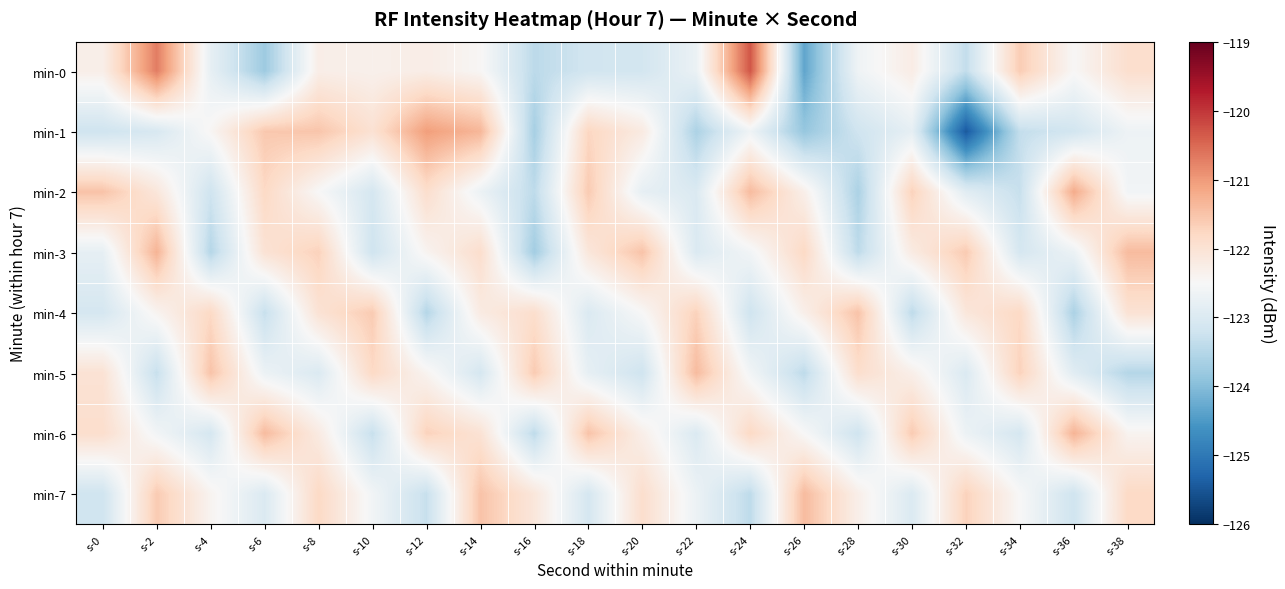

Reading left to right, extract all data points from this chart.

min-0: s-0=-122.3	s-2=-120.7	s-4=-122.8	s-6=-123.8	s-8=-122.3	s-10=-122.3	s-12=-122.3	s-14=-122.5	s-16=-123.4	s-18=-123.2	s-20=-123.1	s-22=-122.7	s-24=-120.3	s-26=-124.3	s-28=-122.6	s-30=-122.2	s-32=-123.4	s-34=-121.6	s-36=-122.5	s-38=-121.9
min-1: s-0=-123.2	s-2=-123.1	s-4=-122.4	s-6=-121.6	s-8=-121.5	s-10=-122.0	s-12=-121.0	s-14=-121.3	s-16=-123.7	s-18=-121.8	s-20=-122.2	s-22=-123.6	s-24=-122.6	s-26=-123.8	s-28=-123.2	s-30=-122.8	s-32=-125.4	s-34=-123.3	s-36=-123.2	s-38=-122.7
min-2: s-0=-121.5	s-2=-122.1	s-4=-123.2	s-6=-121.8	s-8=-122.5	s-10=-123.1	s-12=-121.9	s-14=-122.7	s-16=-123.4	s-18=-121.6	s-20=-122.8	s-22=-123.0	s-24=-121.4	s-26=-122.3	s-28=-123.6	s-30=-121.7	s-32=-122.9	s-34=-123.3	s-36=-121.2	s-38=-122.6
min-3: s-0=-122.8	s-2=-121.3	s-4=-123.5	s-6=-122.0	s-8=-121.7	s-10=-123.2	s-12=-122.4	s-14=-121.9	s-16=-123.7	s-18=-122.1	s-20=-121.5	s-22=-123.0	s-24=-122.6	s-26=-121.8	s-28=-123.4	s-30=-122.2	s-32=-121.6	s-34=-123.1	s-36=-122.7	s-38=-121.4
min-4: s-0=-123.1	s-2=-122.4	s-4=-121.8	s-6=-123.3	s-8=-122.0	s-10=-121.6	s-12=-123.5	s-14=-122.2	s-16=-121.9	s-18=-123.0	s-20=-122.5	s-22=-121.7	s-24=-123.2	s-26=-122.3	s-28=-121.5	s-30=-123.4	s-32=-122.1	s-34=-121.8	s-36=-123.6	s-38=-122.0
min-5: s-0=-122.0	s-2=-123.3	s-4=-121.5	s-6=-122.7	s-8=-123.0	s-10=-121.8	s-12=-122.4	s-14=-123.1	s-16=-121.6	s-18=-122.8	s-20=-123.2	s-22=-121.4	s-24=-122.6	s-26=-123.4	s-28=-121.9	s-30=-122.3	s-32=-123.0	s-34=-121.7	s-36=-122.9	s-38=-123.5
min-6: s-0=-121.9	s-2=-122.6	s-4=-123.1	s-6=-121.4	s-8=-122.2	s-10=-123.3	s-12=-121.7	s-14=-122.0	s-16=-123.4	s-18=-121.5	s-20=-122.3	s-22=-123.0	s-24=-121.8	s-26=-122.5	s-28=-123.2	s-30=-121.6	s-32=-122.7	s-34=-123.1	s-36=-121.3	s-38=-122.4
min-7: s-0=-123.2	s-2=-121.6	s-4=-122.4	s-6=-123.0	s-8=-121.8	s-10=-122.6	s-12=-123.3	s-14=-121.5	s-16=-122.1	s-18=-123.1	s-20=-121.9	s-22=-122.7	s-24=-123.4	s-26=-121.4	s-28=-122.3	s-30=-123.0	s-32=-121.7	s-34=-122.5	s-36=-123.2	s-38=-121.8